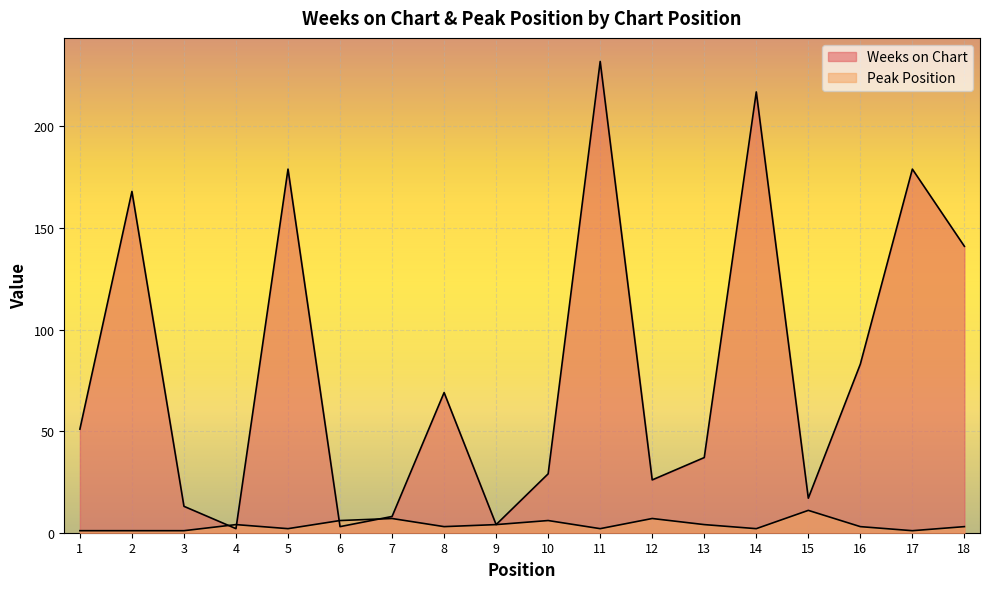

Where do Peak Position and Weeks on Chart first cross each other?

3 and 4